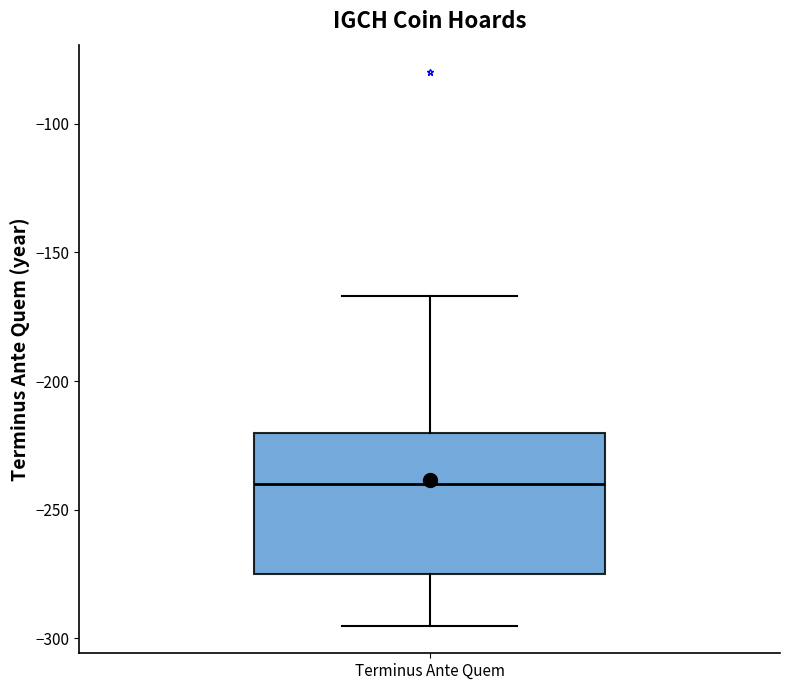

Transcribe this box plot: give where the median line is, the range the box spans, and where the two whiskers end, as read against the y-axis. The values are not printed on the chart, so give them approximately, as read against the axis.

median -240, box -275 to -220, whiskers -295 to -165